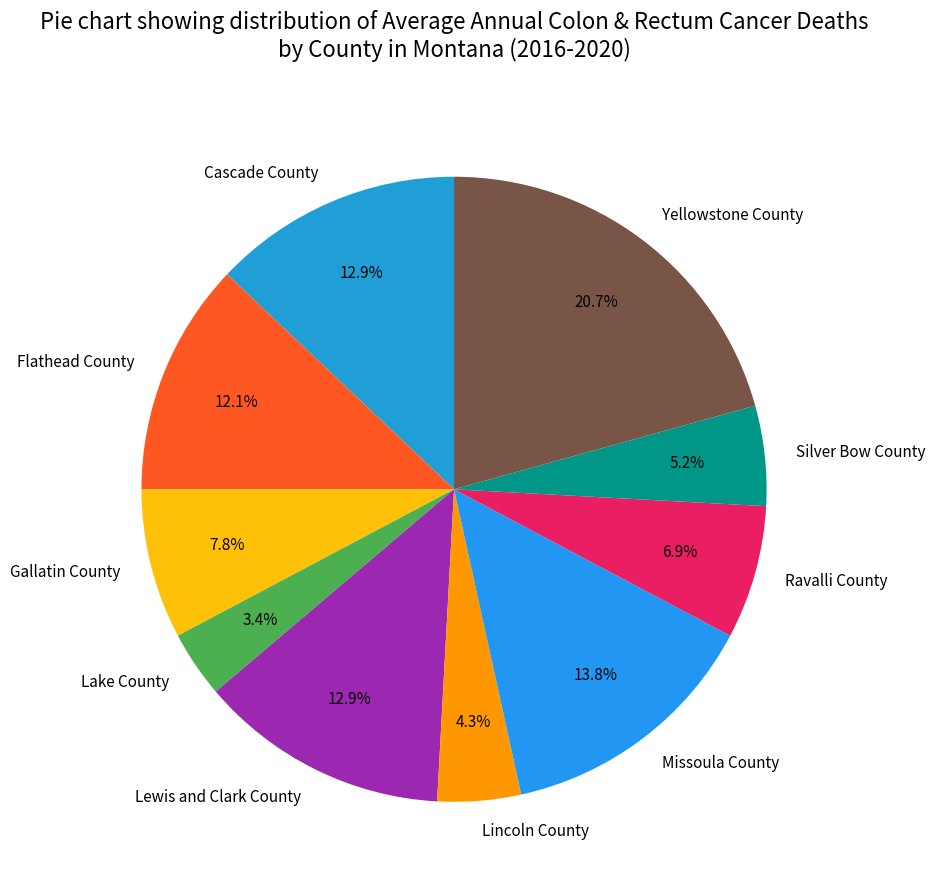

To the nearest percent, what is the difference between the Flathead County and Gallatin County slice percentages?

4%